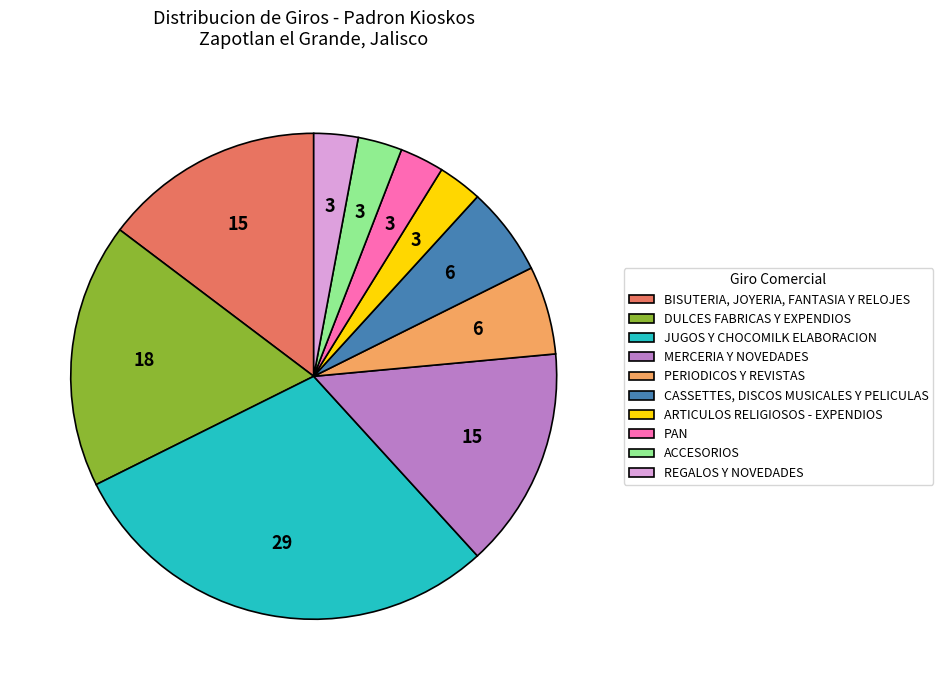

Approximately how many times larger is the value at MERCERIA Y NOVEDADES compared to BISUTERIA, JOYERIA, FANTASIA Y RELOJES?

1.0